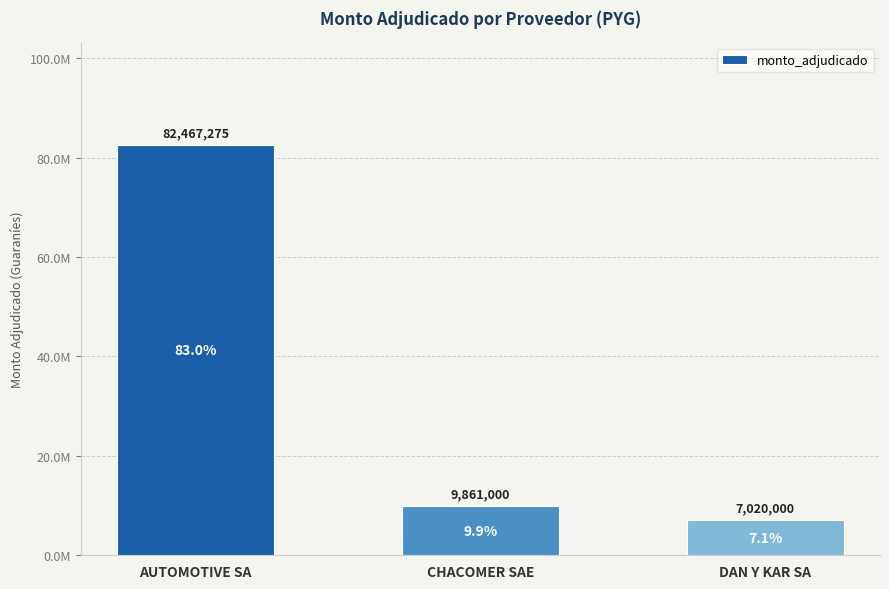

What is the difference between the maximum and second lowest values?

72606275